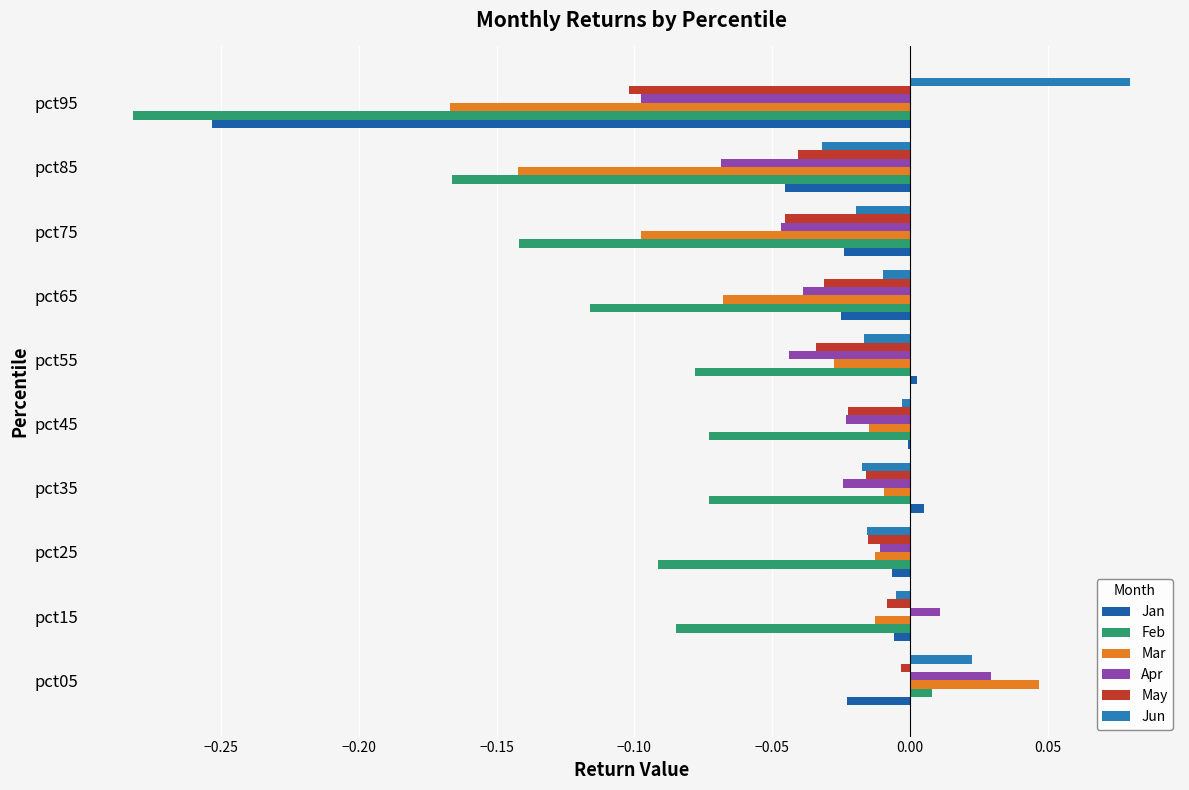

Which label corresponds to the largest value in the chart?

pct95